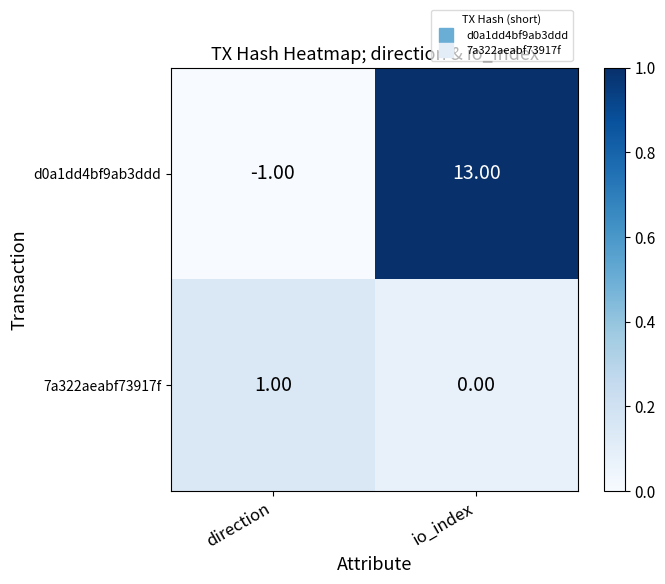

Which category has the highest value across all series?

io_index